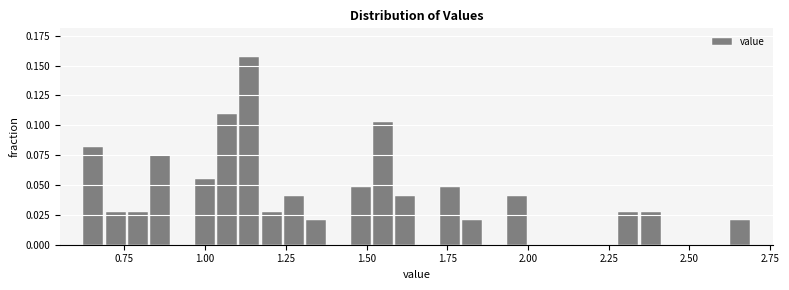

Around what value on the x-axis is the tallest bar? Give the approximate position of its centre, as read against the axis.

1.15